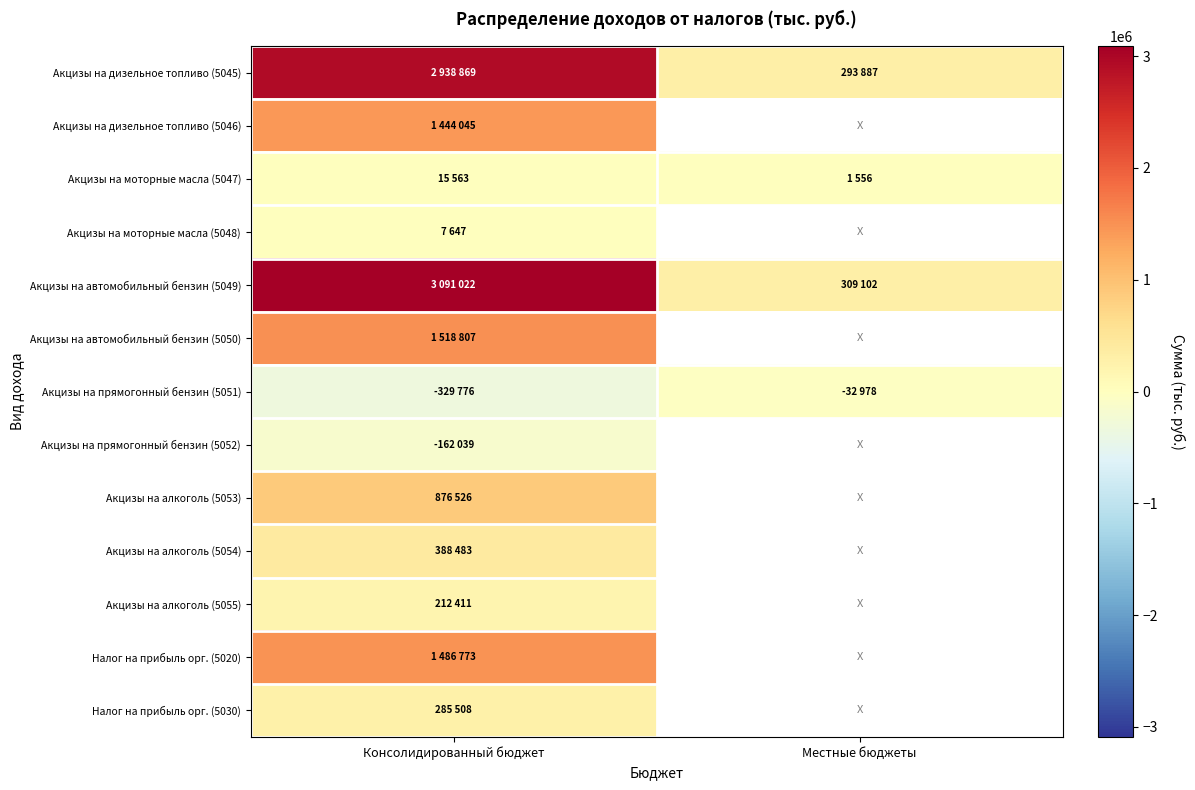

At which category is the sum across all series the highest?

Консолидированный бюджет